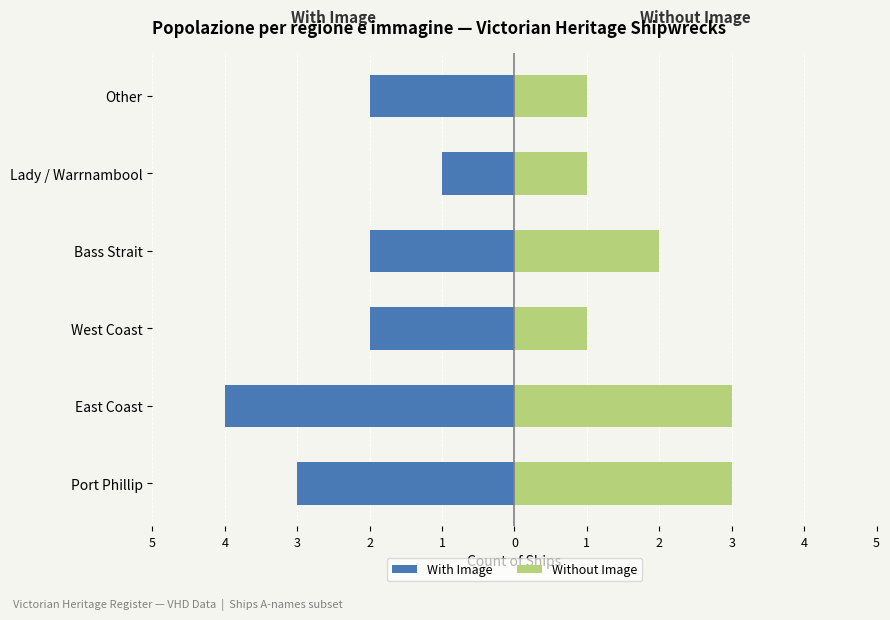

Is the value of With Image at West Coast greater than the value of Without Image at West Coast?

No